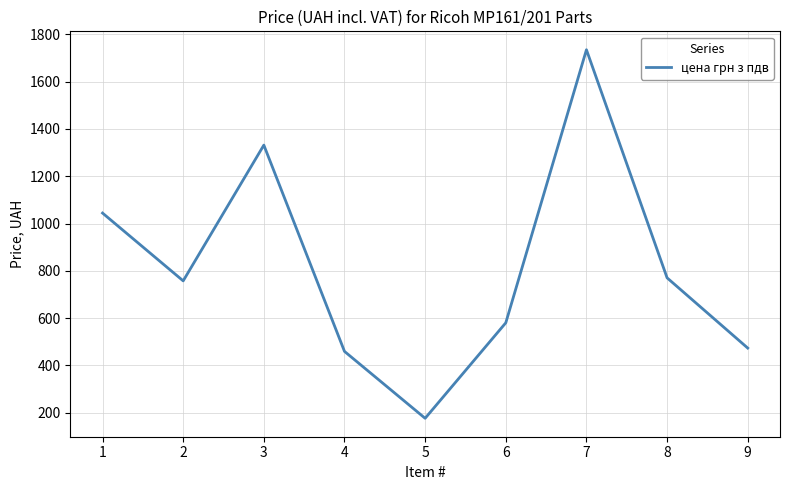

What is the difference between the second highest and second lowest values?

872.3